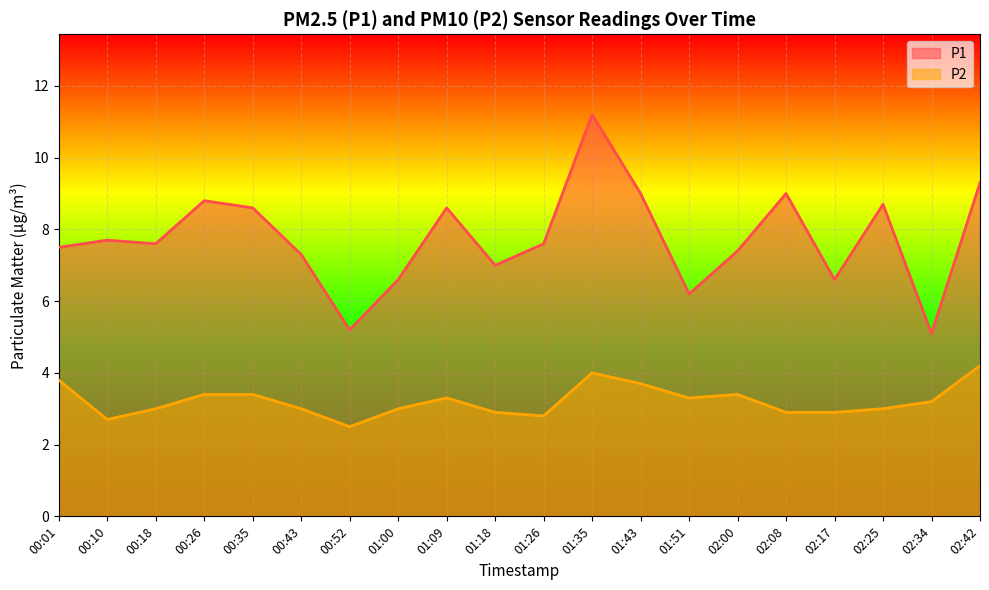

True or false: P1 and P2 cross at least once.

False